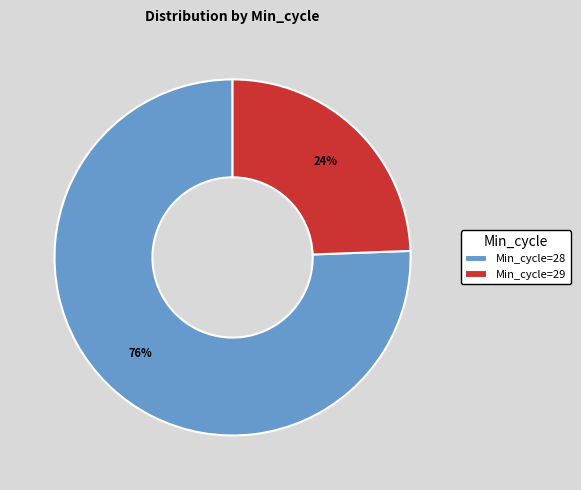

What percentage is the Min_cycle=29 slice, to the nearest percent?

24%